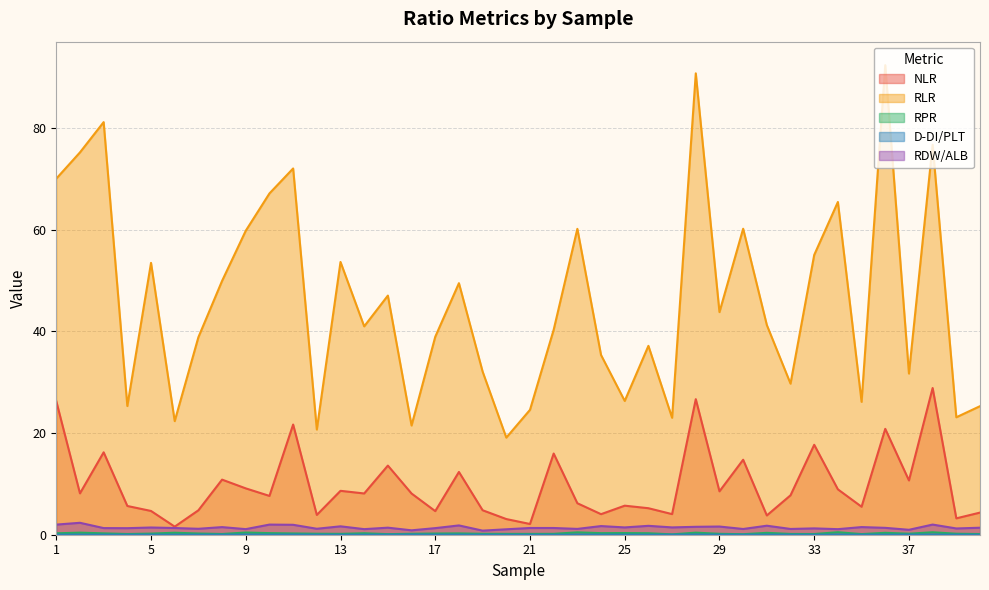

At which category is the sum across all series the highest?

28